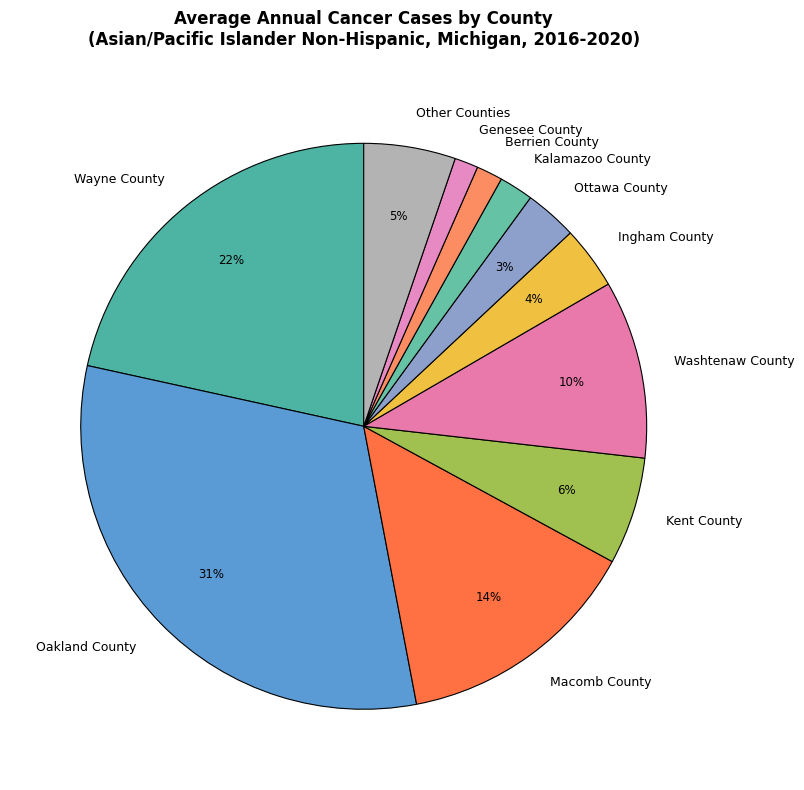

What is the largest slice in the pie chart?

Oakland County